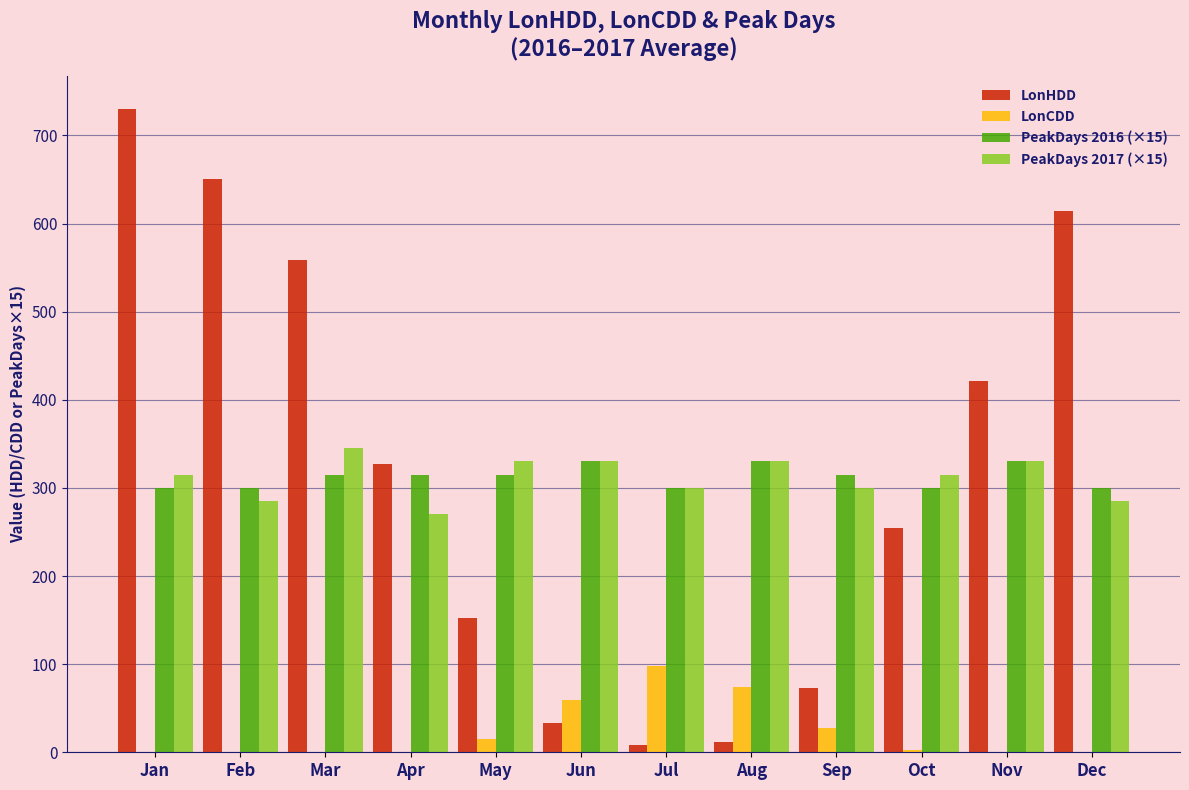

The LonHDD series shows 614.0 at Dec. True or false?

True